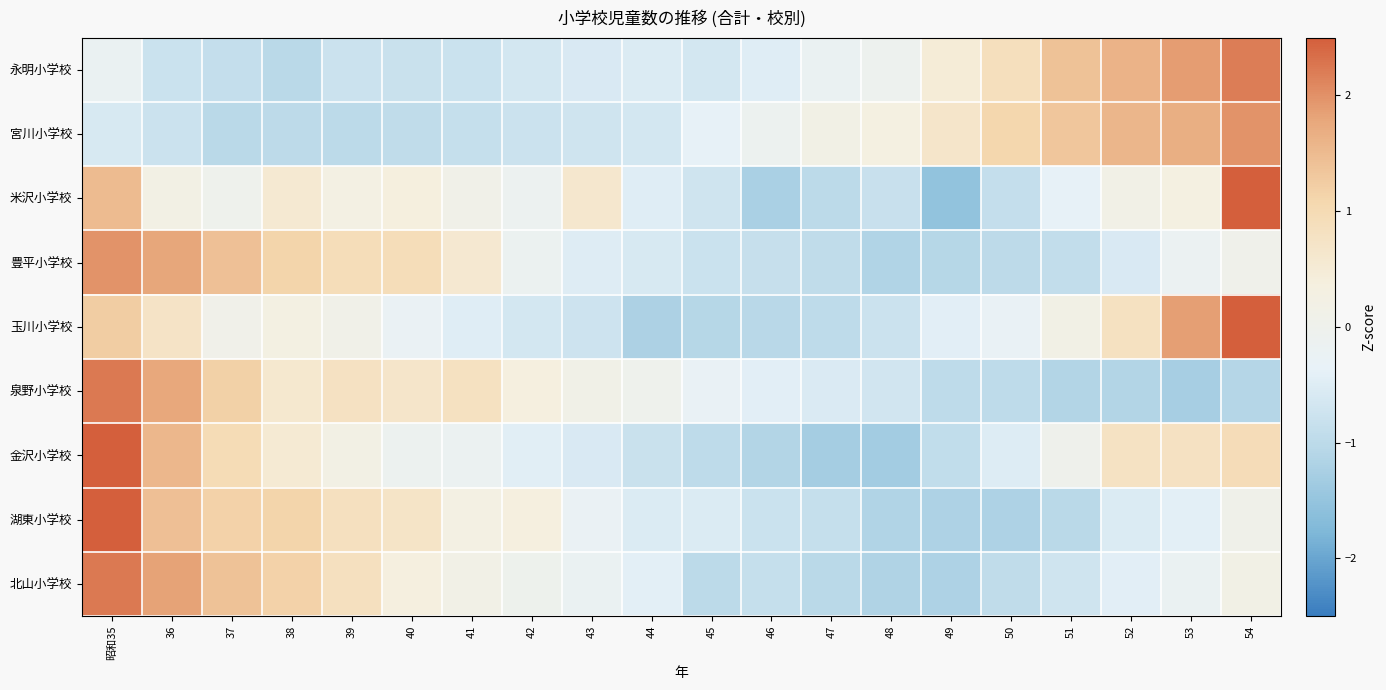

What is the spread (max minus min) of values at 54?

4.2